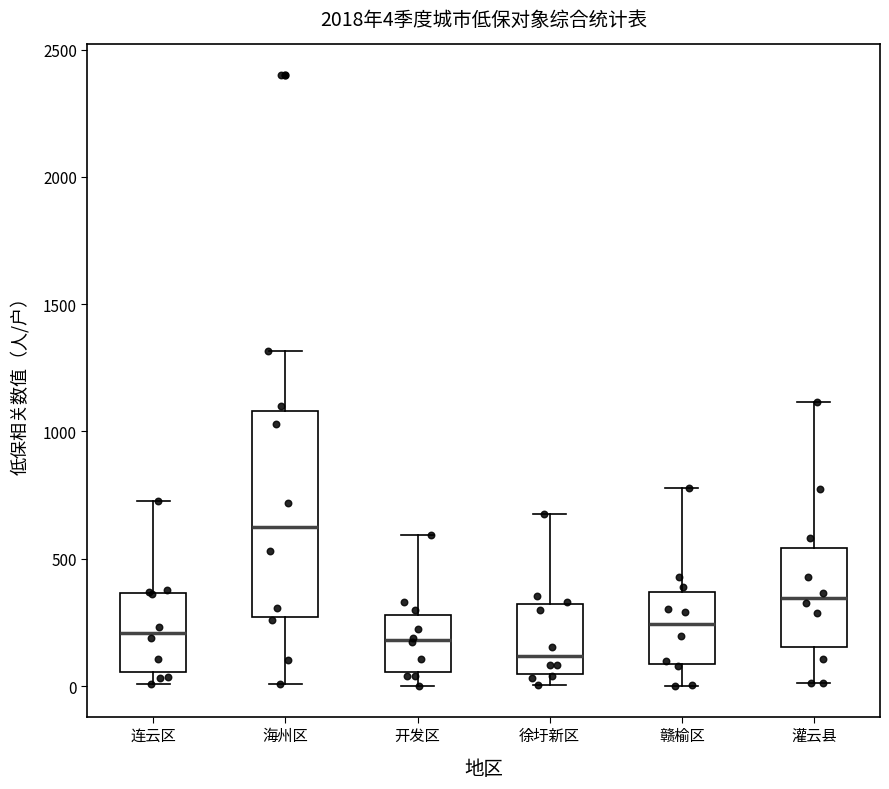

Which box has the lowest median line?

徐圩新区